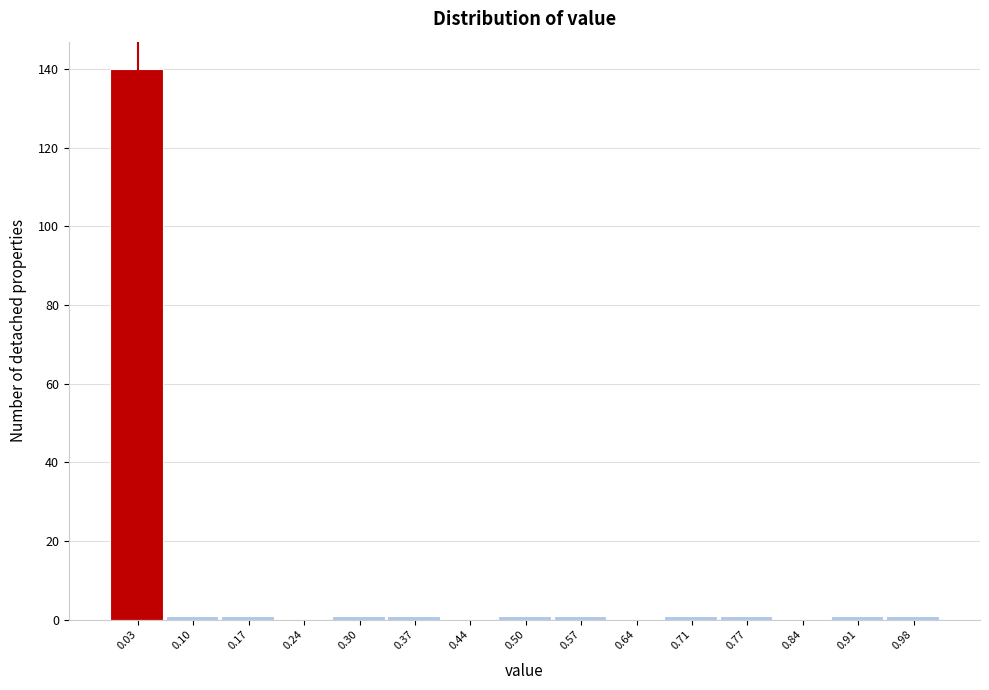

Reading left to right, transcribe this chart: for each bar, give the range it covers on the x-axis and its height. Neither the bar edges nor the heights are printed on the chart, so give them approximately, as read against the axes.

0.00 to 0.07: 140
0.07 to 0.13: under 2
0.13 to 0.20: under 2
0.20 to 0.27: 0
0.27 to 0.34: under 2
0.34 to 0.40: under 2
0.40 to 0.47: 0
0.47 to 0.54: under 2
0.54 to 0.61: under 2
0.61 to 0.67: 0
0.67 to 0.74: under 2
0.74 to 0.81: under 2
0.81 to 0.88: 0
0.88 to 0.94: under 2
0.94 to 1.01: under 2